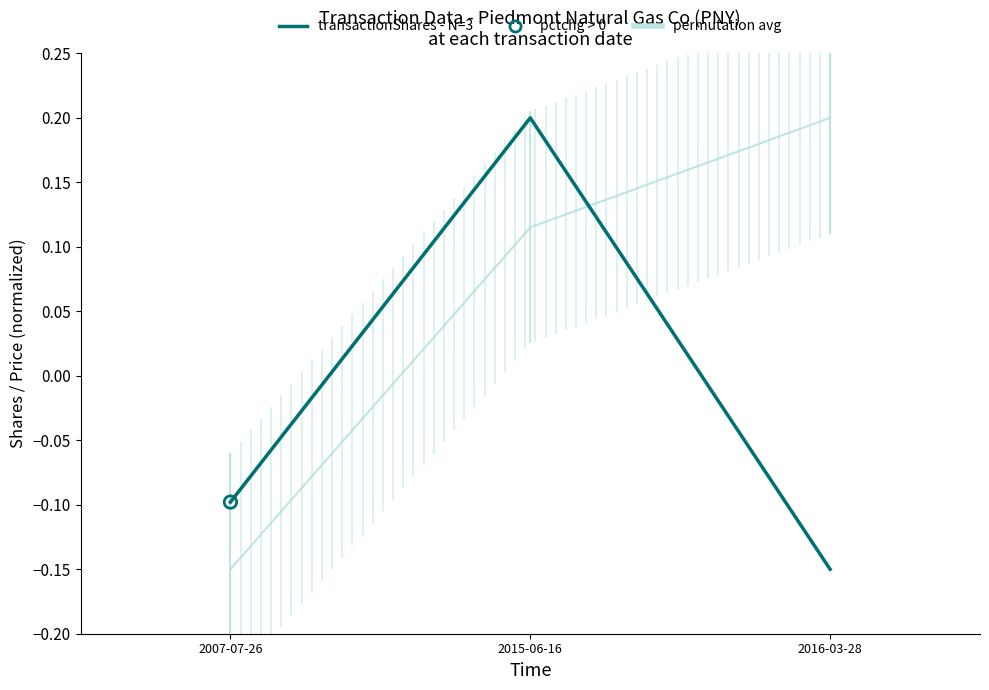

Which series contains the lowest Y value?

permutation avg